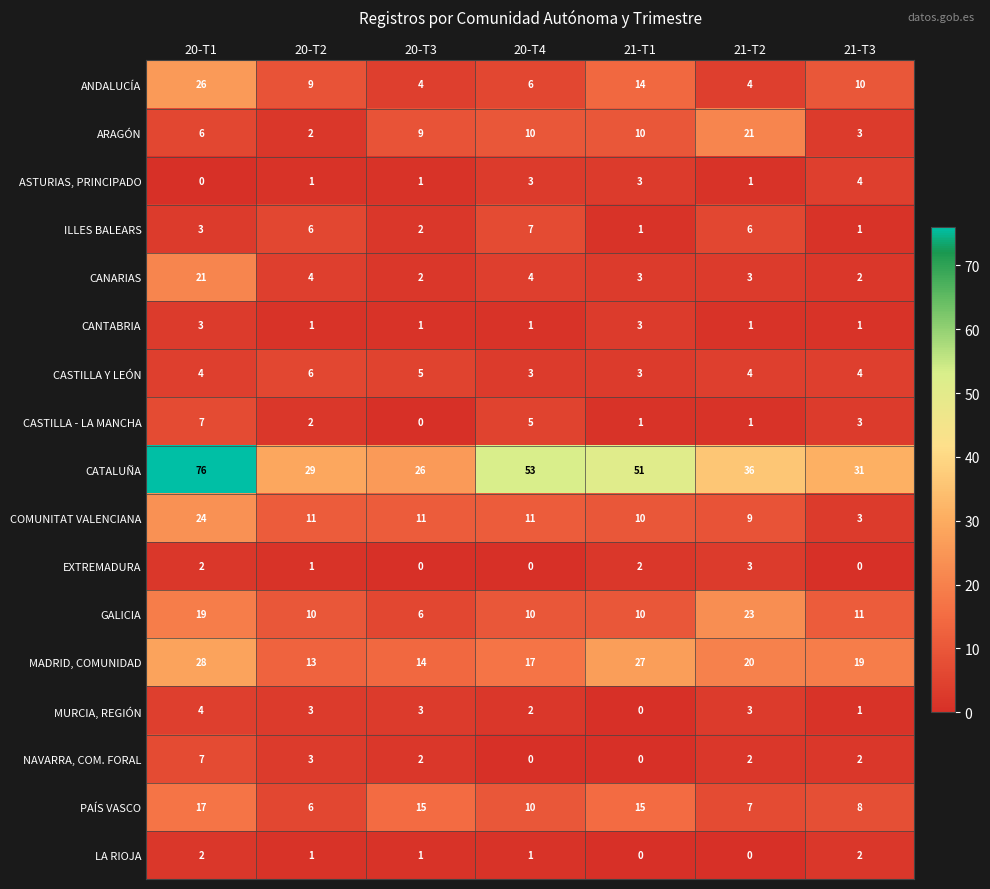

At which label is GALICIA closest to 14?

21-T3